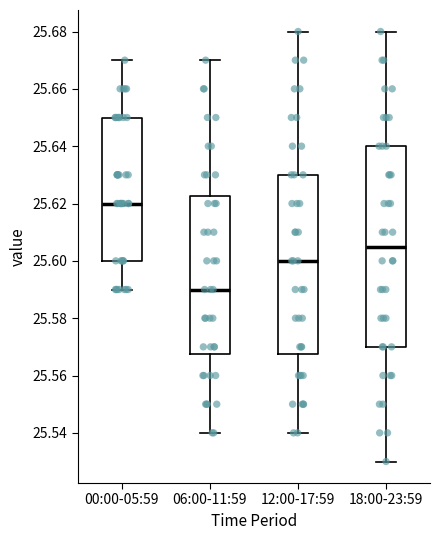

Reading left to right, transcribe this box plot: for each box, give where its median line is, the range the box spans, and where its two whiskers end, as read against the y-axis. The values are not printed on the chart, so give them approximately, as read against the axis.

00:00-05:59: median 25.620, box 25.600 to 25.650, whiskers 25.590 to 25.670
06:00-11:59: median 25.590, box 25.568 to 25.622, whiskers 25.540 to 25.670
12:00-17:59: median 25.600, box 25.568 to 25.630, whiskers 25.540 to 25.680
18:00-23:59: median 25.606, box 25.570 to 25.640, whiskers 25.530 to 25.680